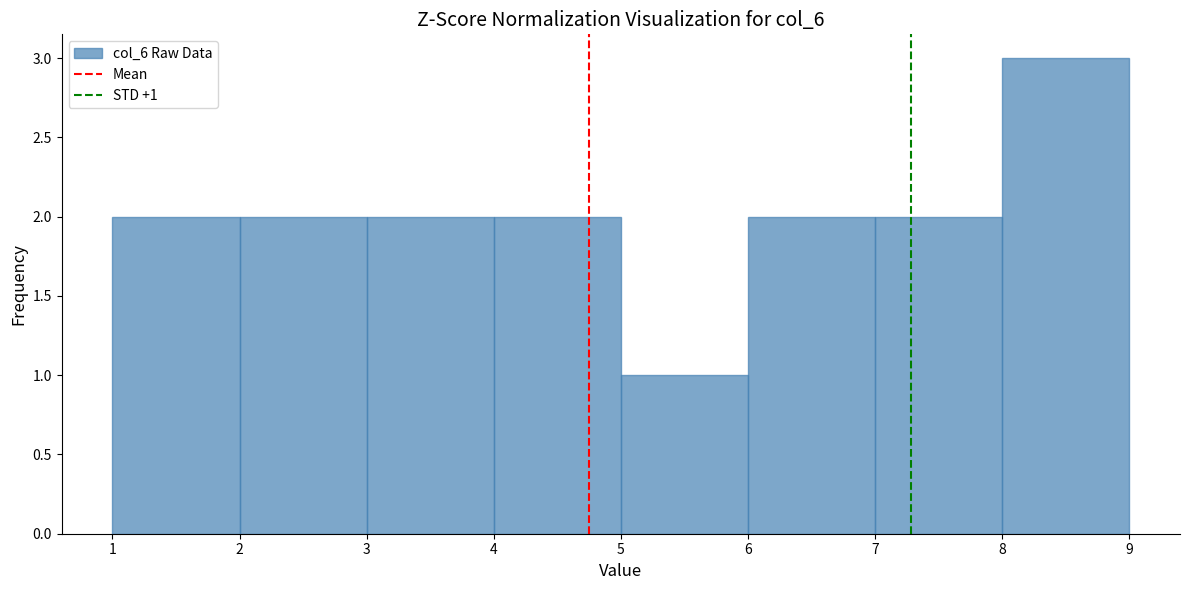

Over which range of the x-axis is the bar tallest?

8 to 9